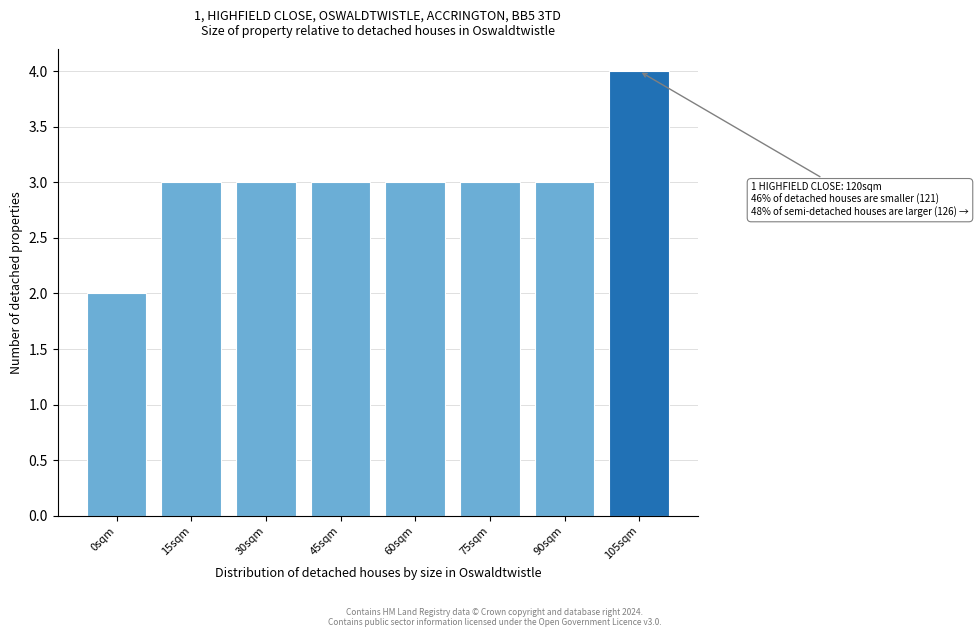

Reading left to right, transcribe all the data shown in this chart.

0sqm=2	15sqm=3	30sqm=3	45sqm=3	60sqm=3	75sqm=3	90sqm=3	105sqm=4